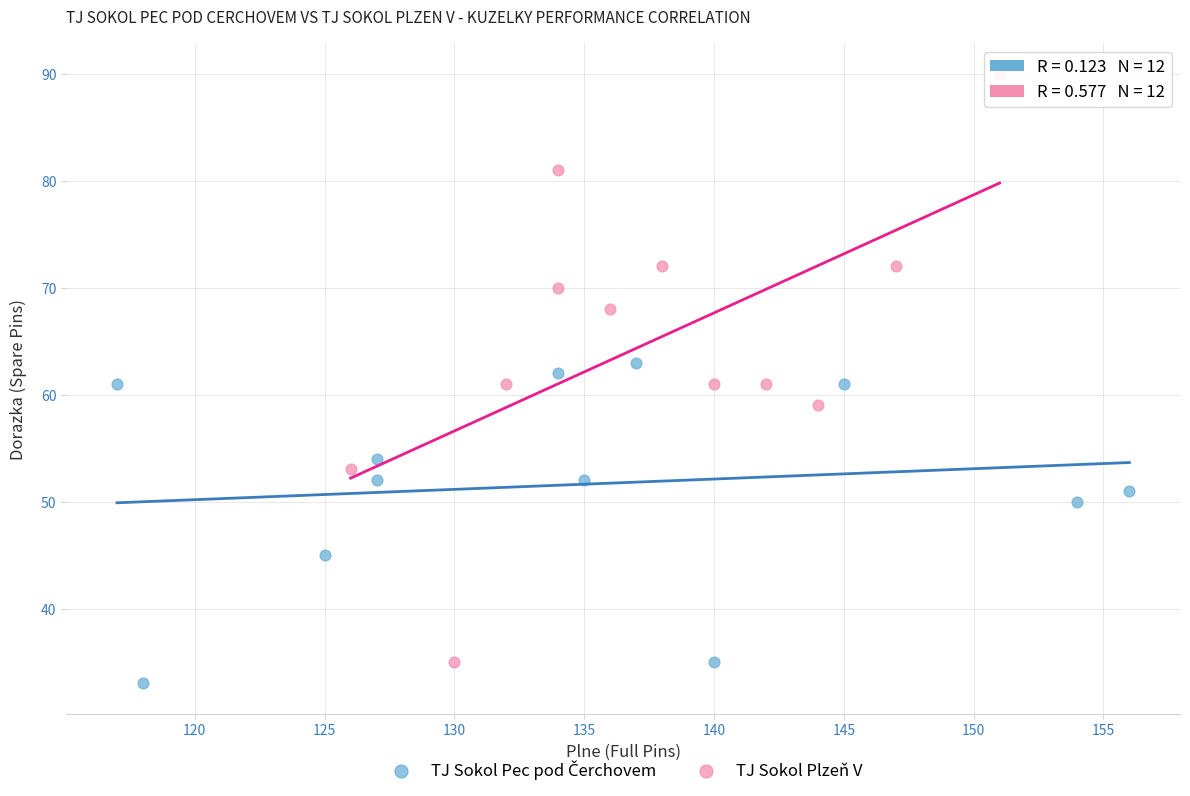

Which series has the largest Y range (max minus min)?

TJ Sokol Plzeň V